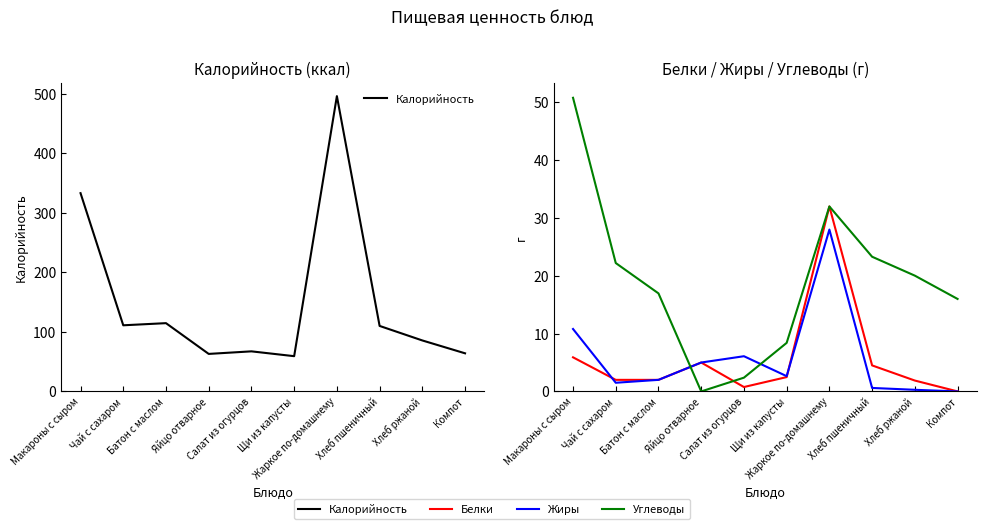

Reading left to right, what are all the values shown in this chart?

Калорийность: 333.0	111.1	114.7	63.0	67.3	59.2	496.0	110.0	85.6	64.0
Белки: 5.9	2.0	2.0	5.0	0.8	2.5	32.0	4.5	1.9	0.0
Жиры: 10.8	1.5	2.0	5.0	6.1	2.6	28.0	0.6	0.3	0.0
Углеводы: 50.8	22.2	17.0	0.0	2.4	8.4	32.0	23.3	20.0	16.0